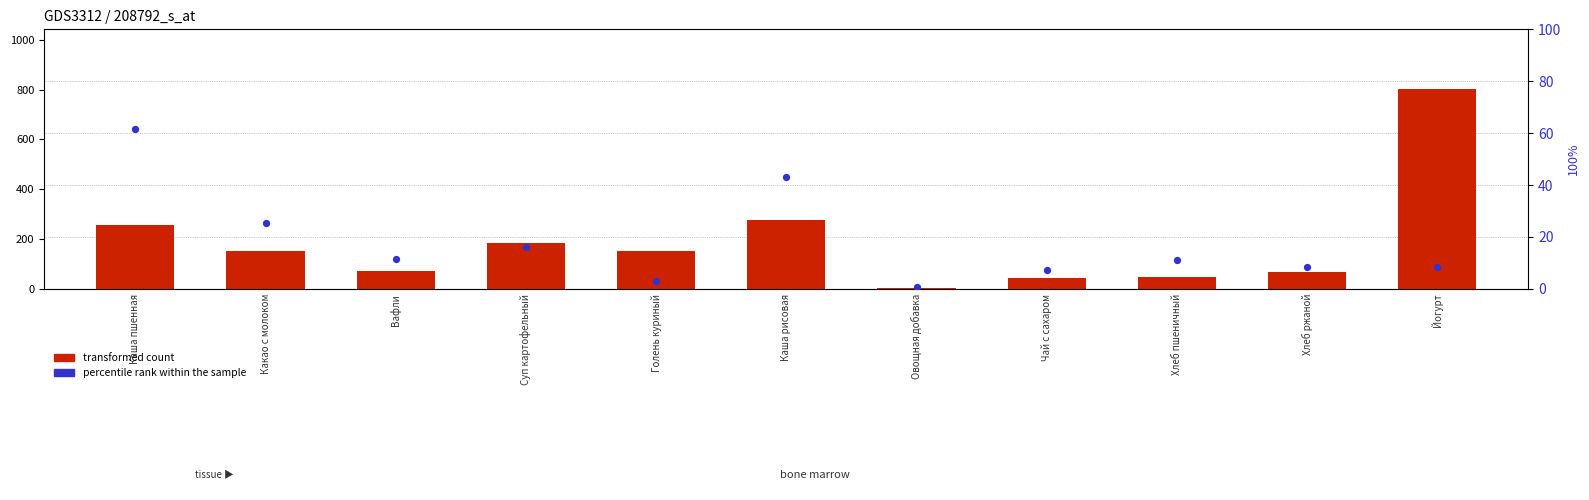

What is the total value across all series at Йогурт?

810.1